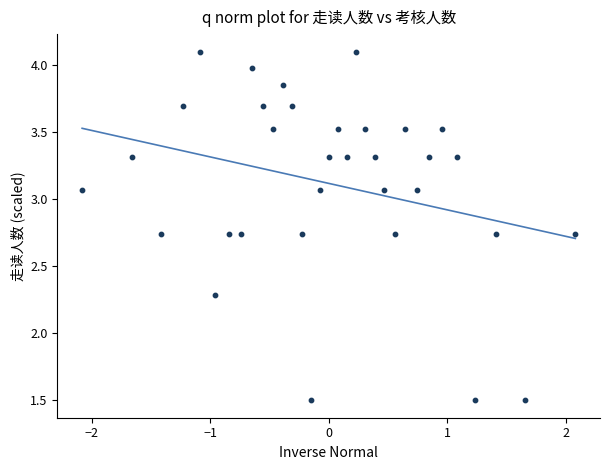

What is the range of X values (max minus min)?

4.2